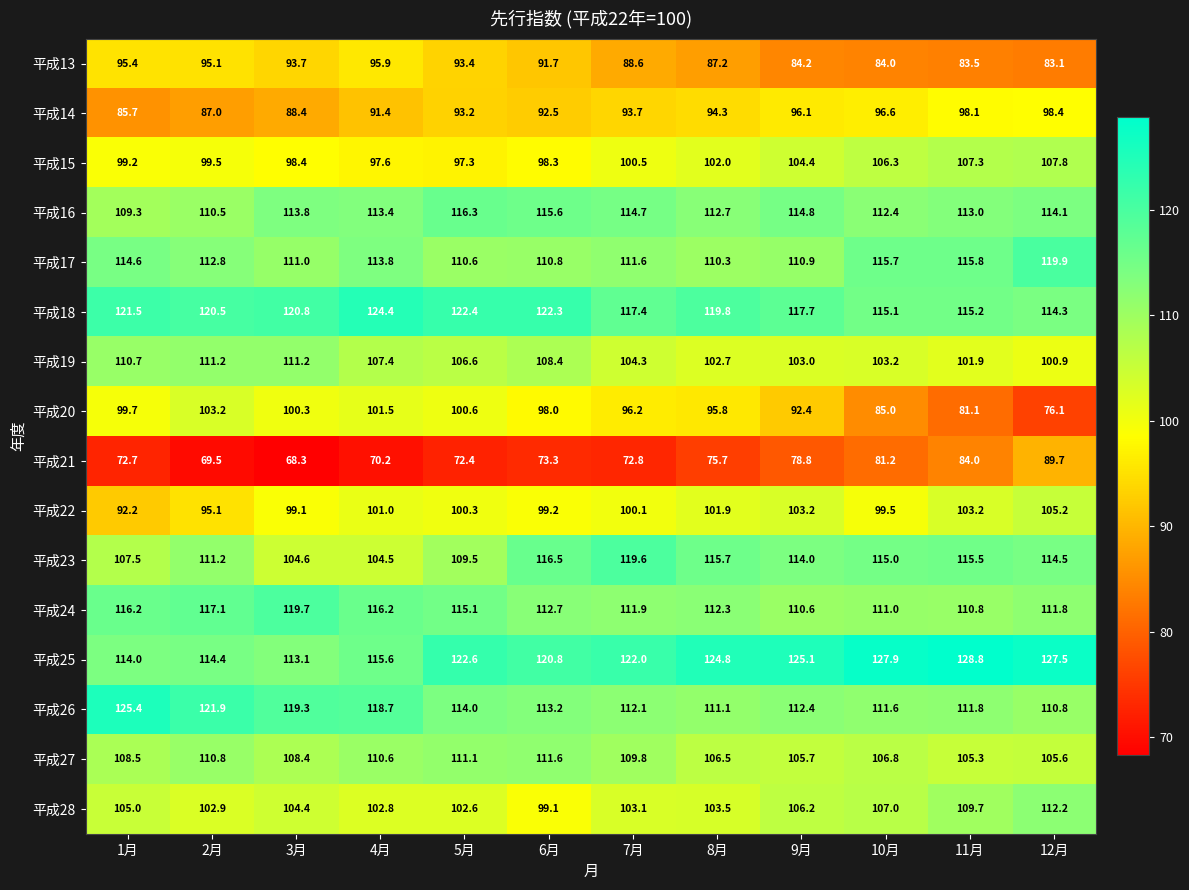

At how many categories does at least one series exceed 72?

12